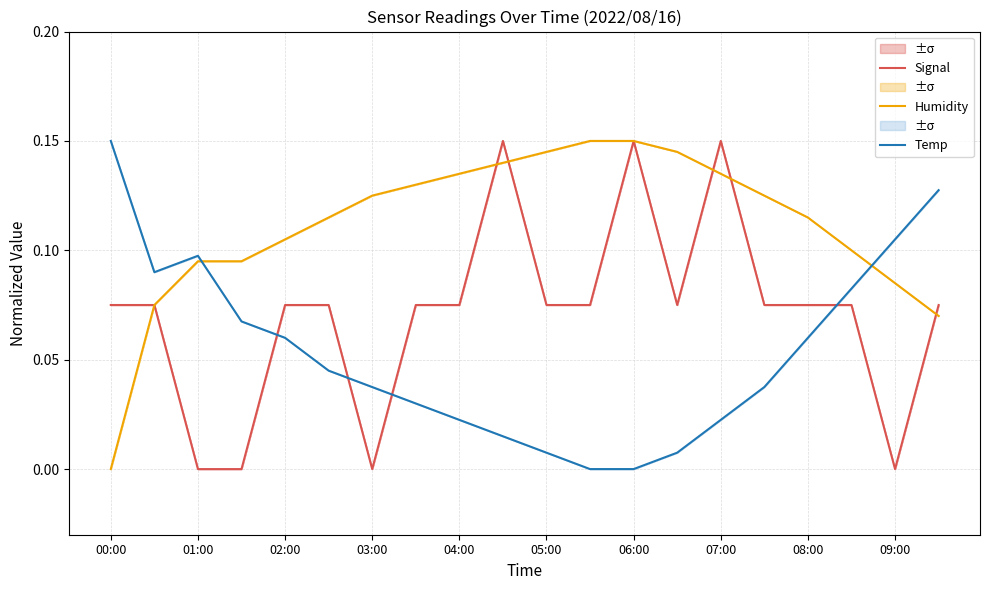

What is the highest value of the Signal series?

0.1